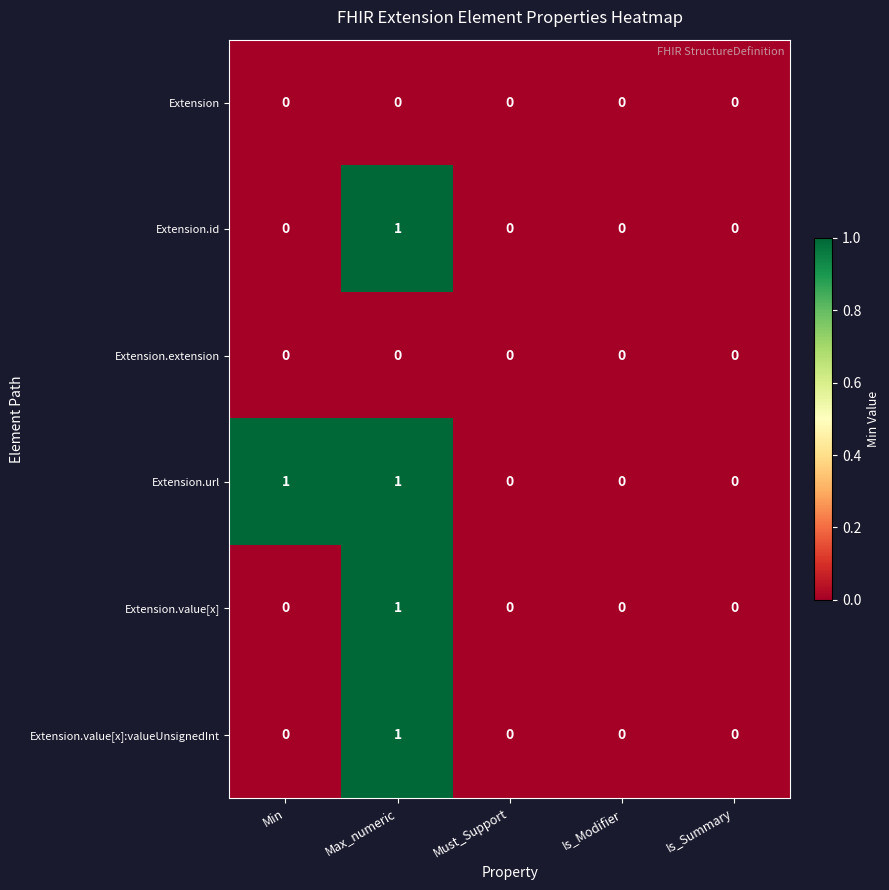

Count the number of categories in the chart.

5